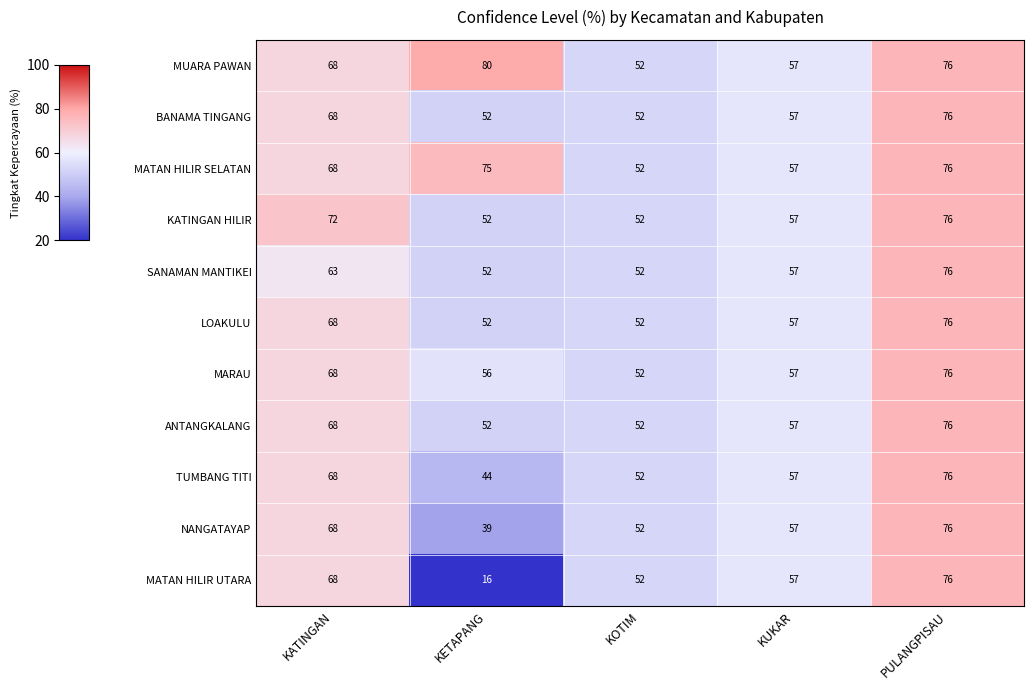

What is the sum of all SANAMAN MANTIKEI values?

300